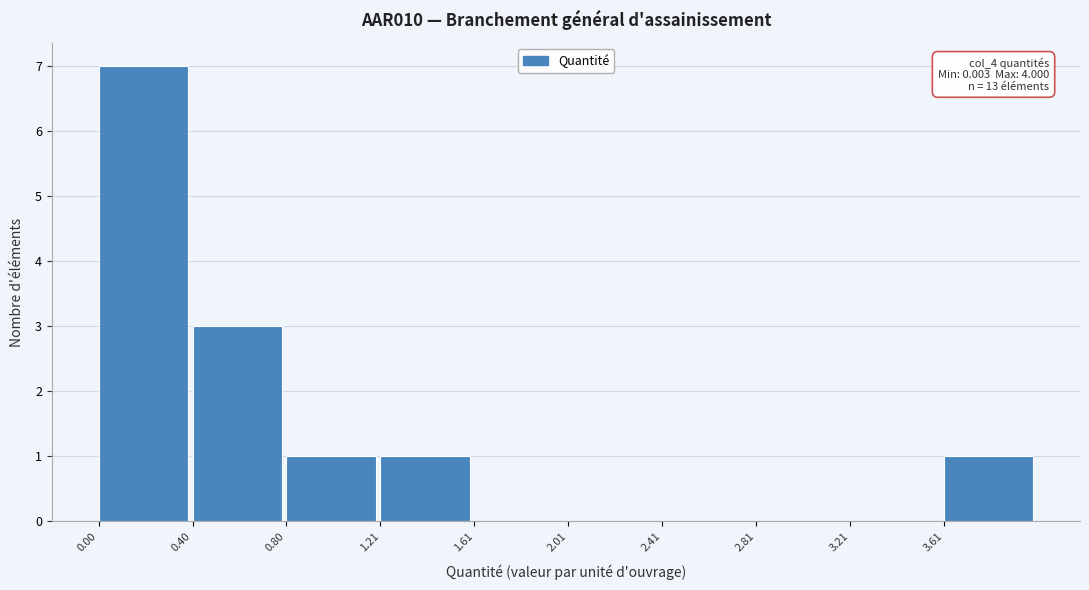

Over which range of the x-axis is the bar tallest?

0.0 to 0.4